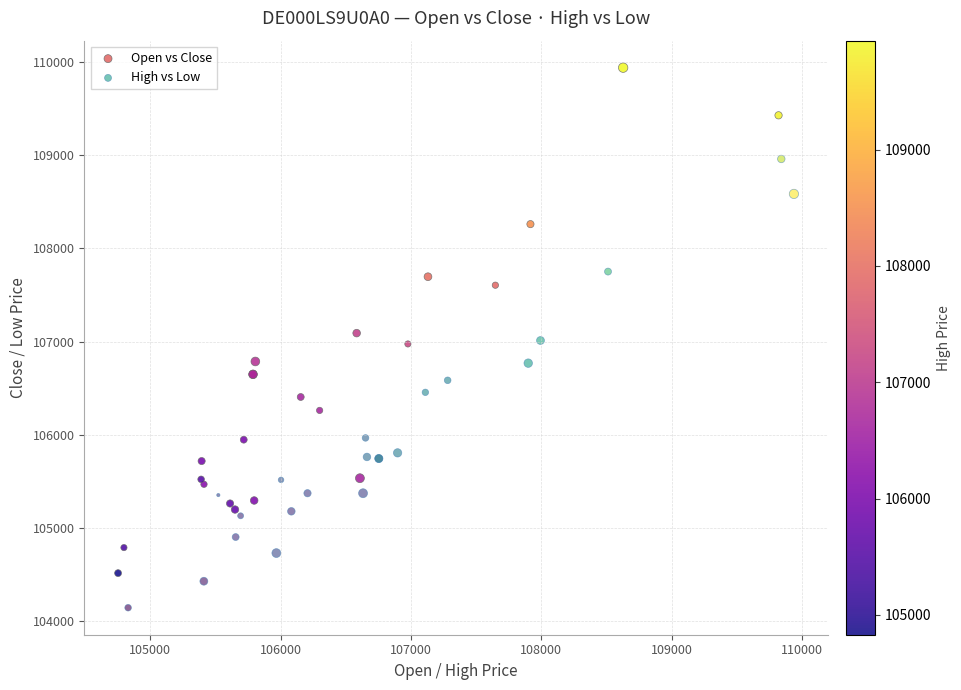

What are all the series names shown in the legend?

Open vs Close, High vs Low